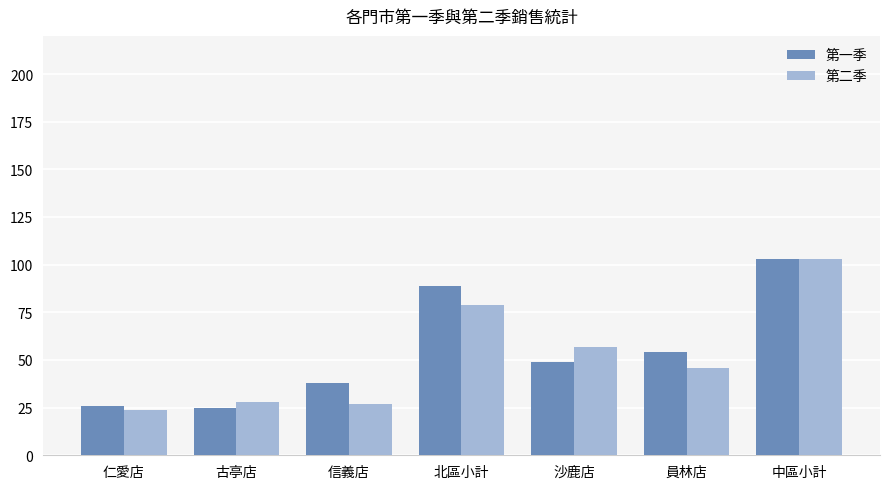

What is the minimum value shown in the chart?

24